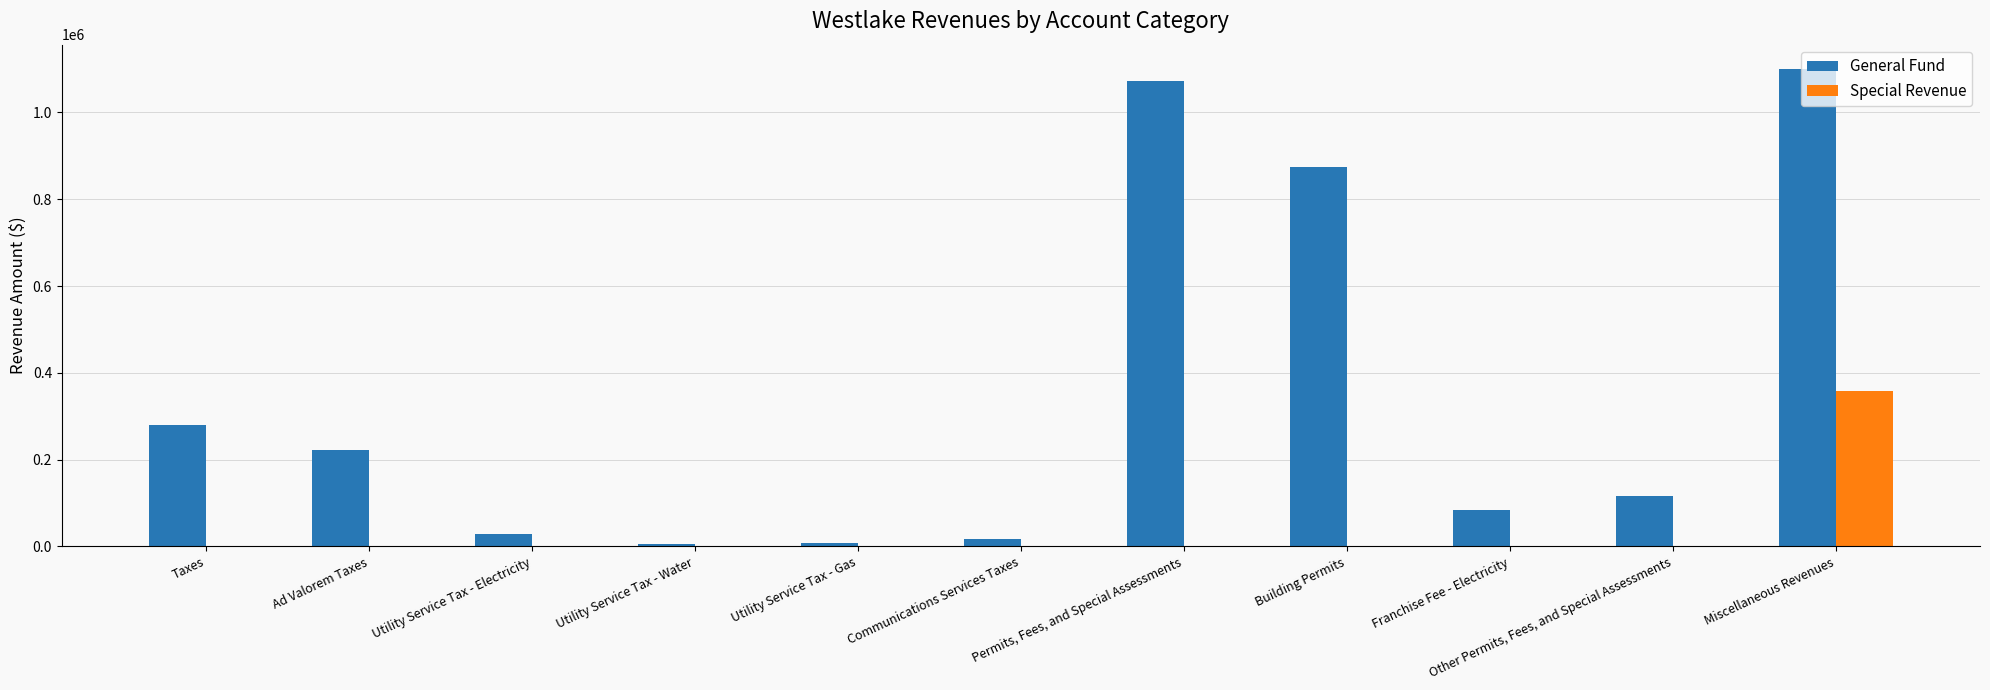

What is the total value across all series at Ad Valorem Taxes?

221998